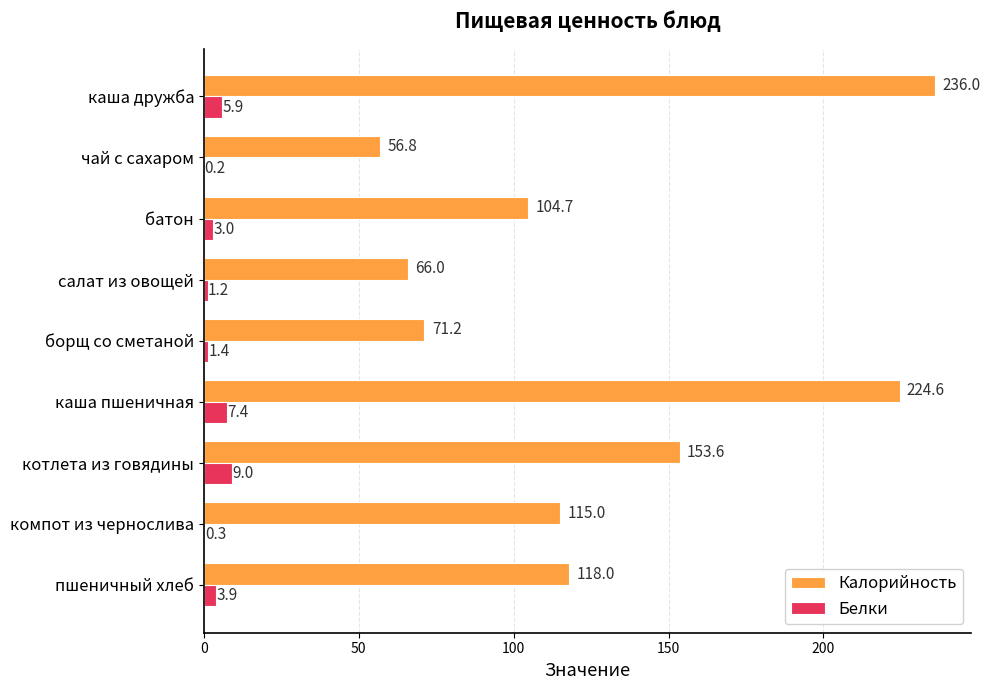

What is the sum of all Калорийность values?

1145.9